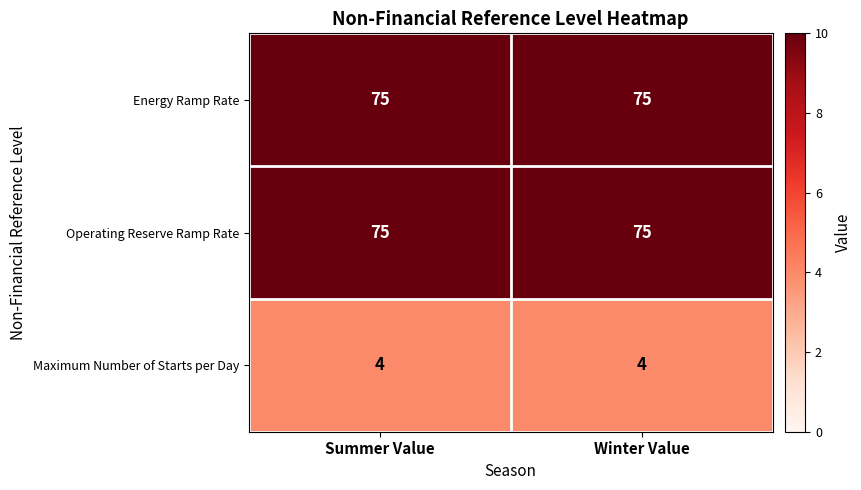

What is the sum of all Operating Reserve Ramp Rate values?

150